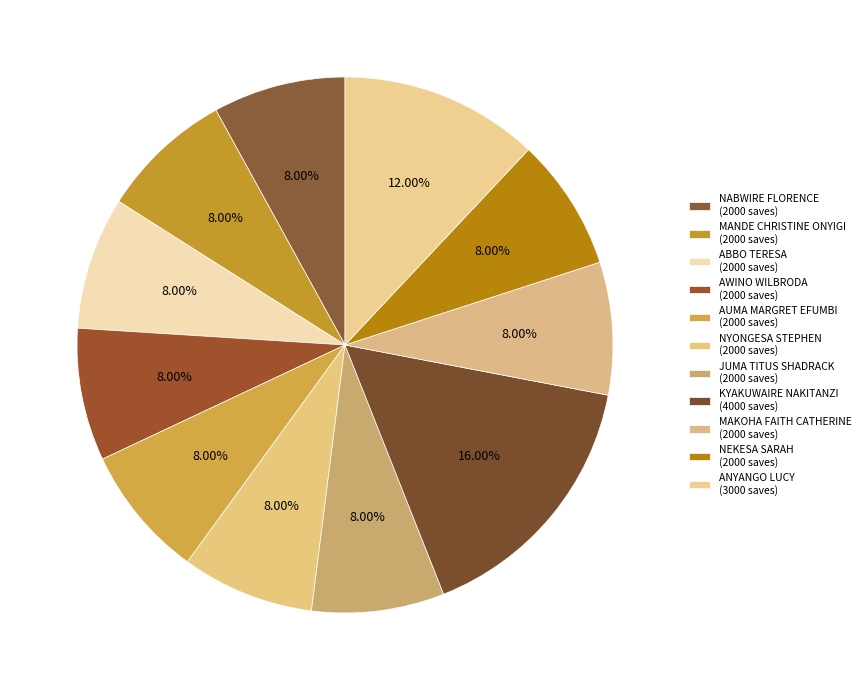

What is the change in value from NEKESA SARAH to ANYANGO LUCY?

+1000